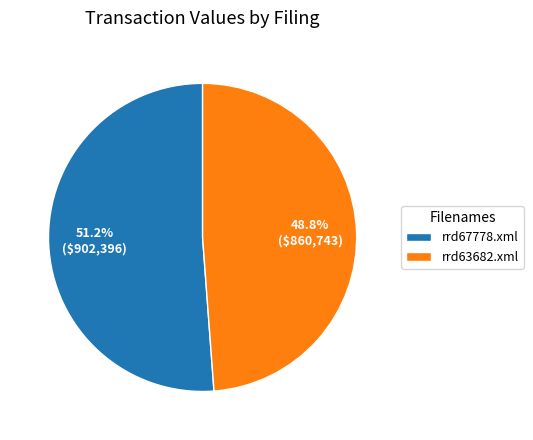

Does rrd67778.xml represent more than half of the total?

Yes